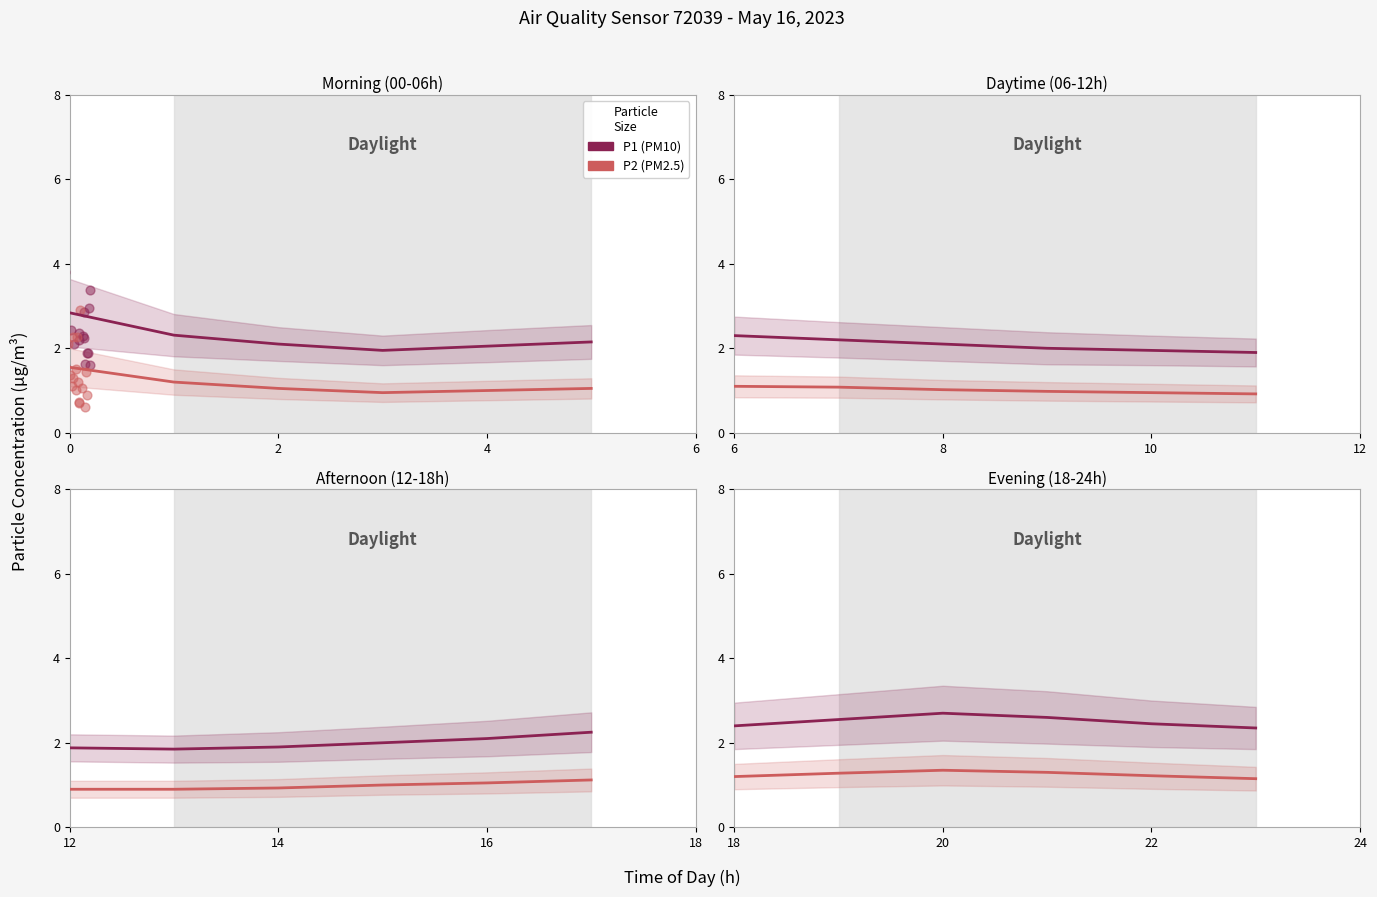

Is the value of P1 at 5 greater than the value of P2 at 5?

Yes